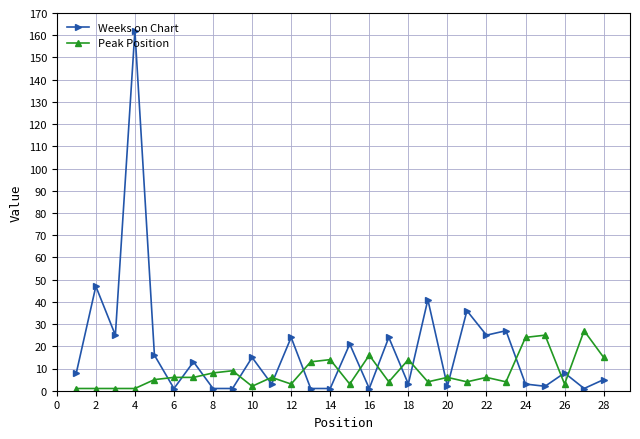

List the series in order of their peak value, highest first.

Weeks on Chart, Peak Position